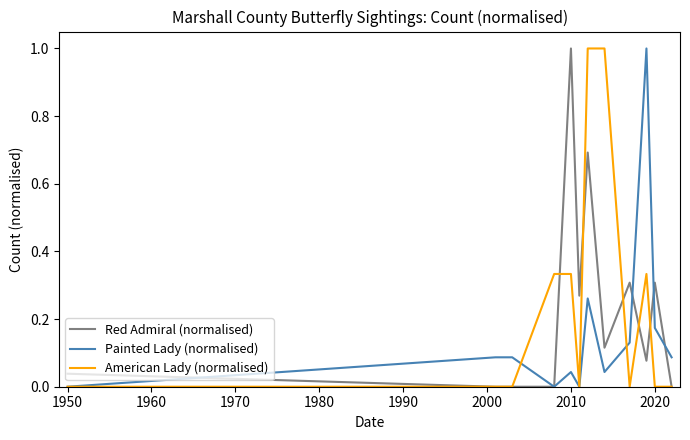

What are all the series names shown in the legend?

Red Admiral (normalised), Painted Lady (normalised), American Lady (normalised)